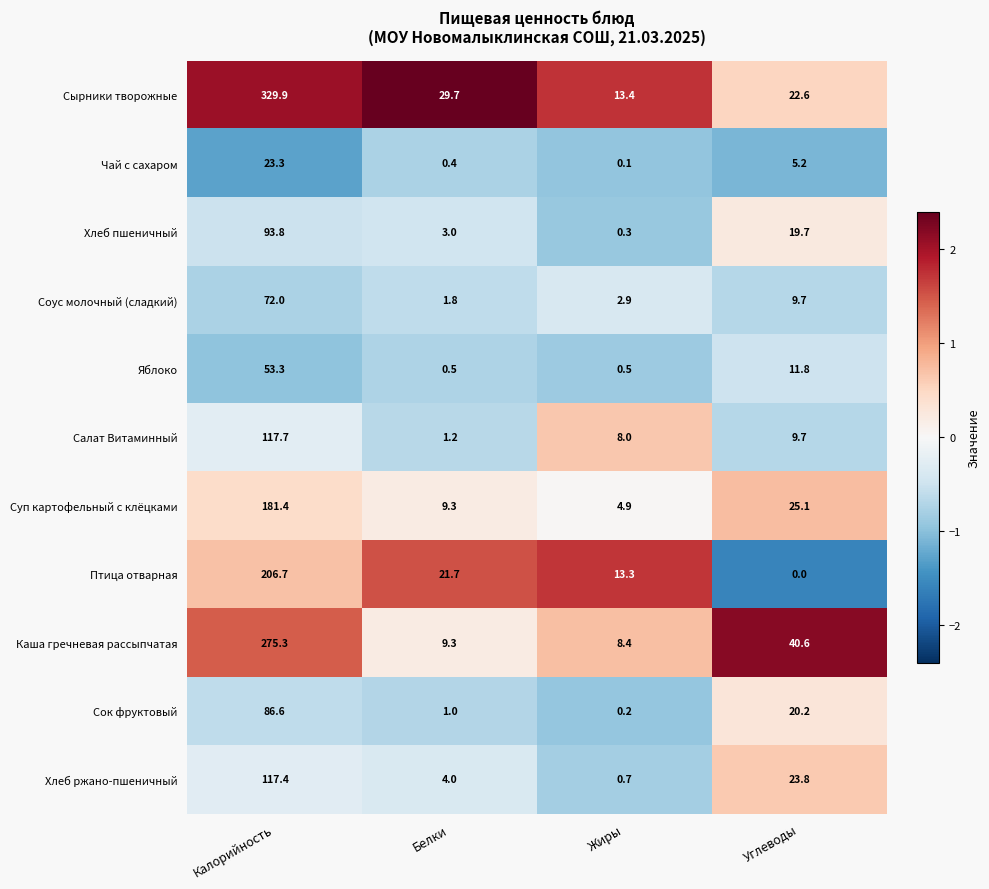

The value of Яблоко at Калорийность is 86.4. True or false?

False